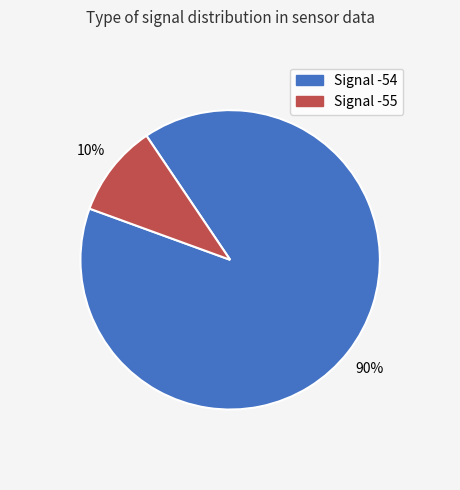

How many slices are in this pie chart?

2